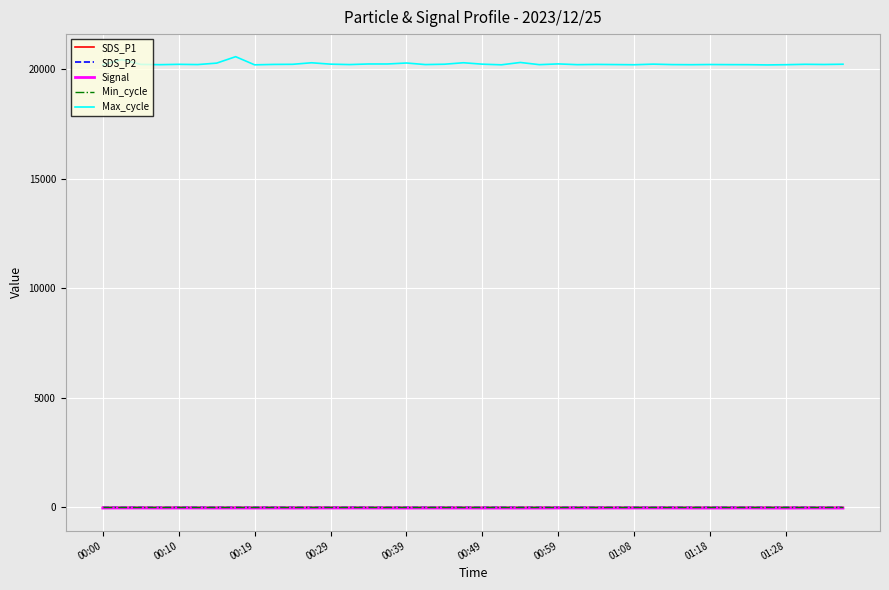

Does the chart display data point markers on the line(s)?

No